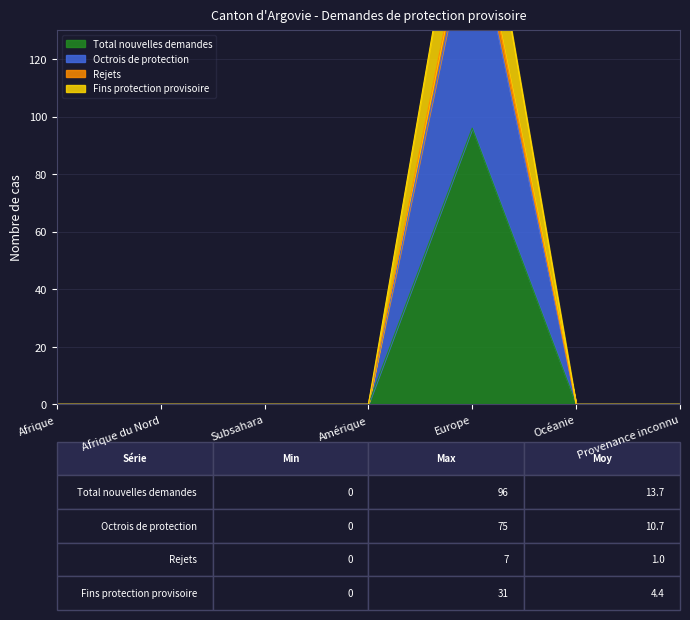

How many positive values does the Rejets series have?

1